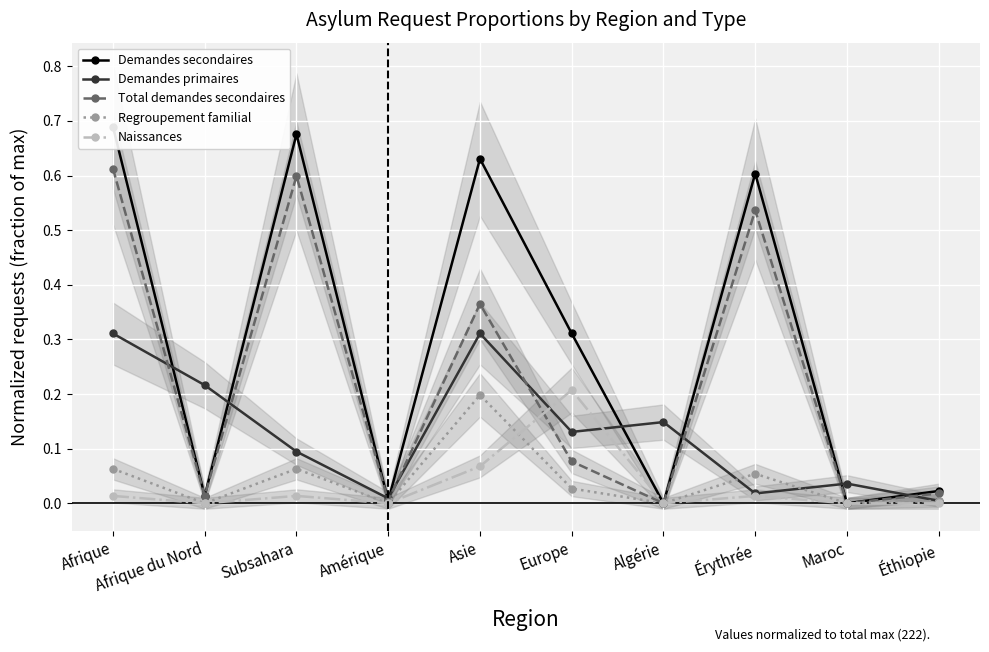

What are all the series names shown in the legend?

Demandes secondaires, Demandes primaires, Total demandes secondaires, Regroupement familial, Naissances